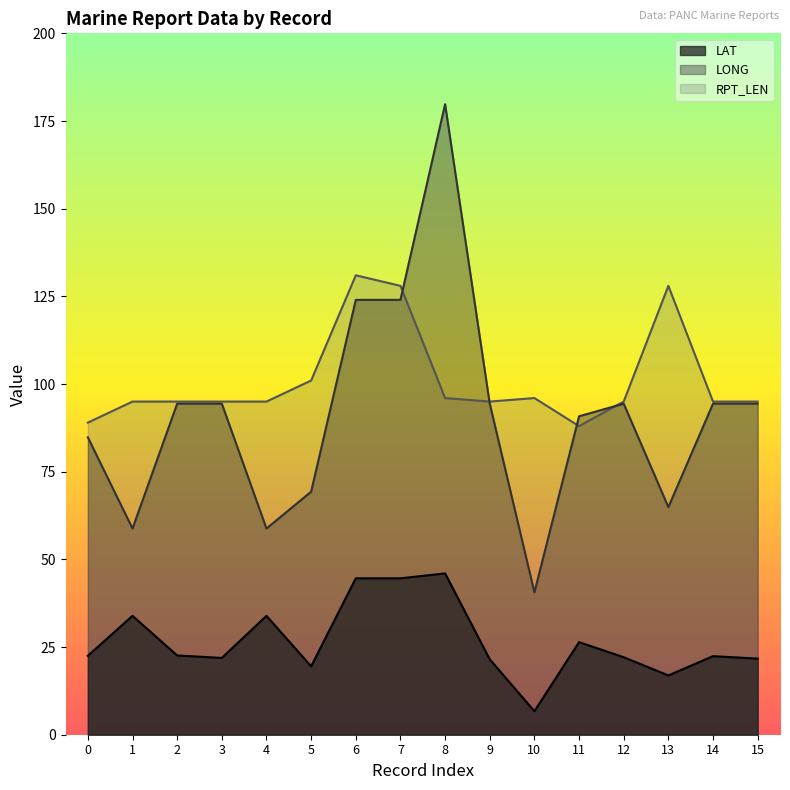

In RPT_LEN, how many points are higher than both neighbors (excluding endpoints)?

3